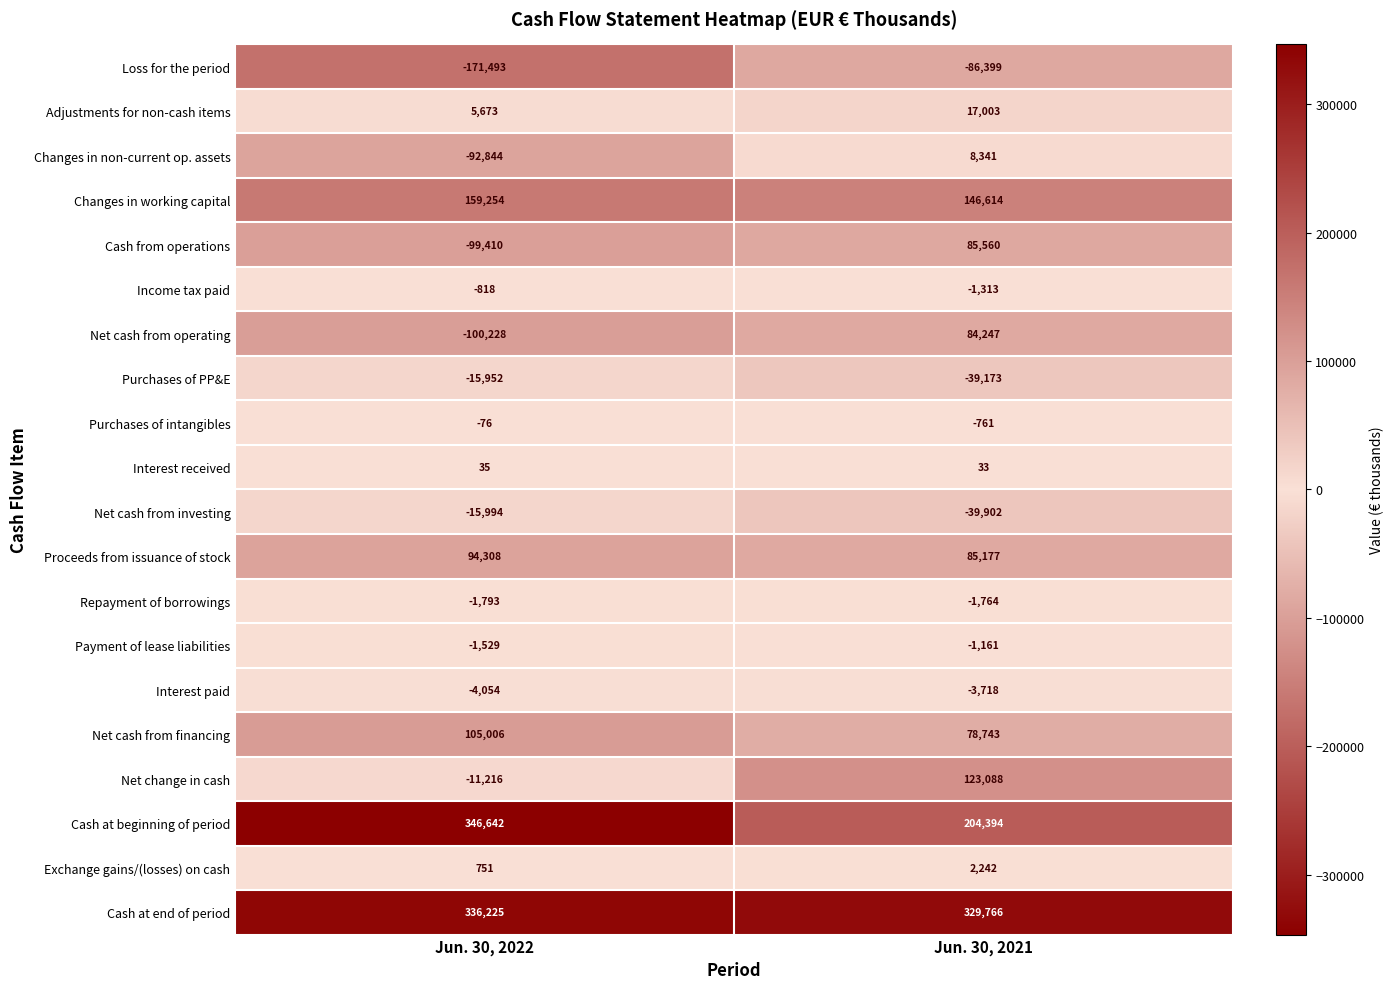

List the series in order of their peak value, lowest first.

Loss for the period, Net cash from investing, Purchases of PP&E, Interest paid, Repayment of borrowings, Payment of lease liabilities, Income tax paid, Purchases of intangibles, Interest received, Exchange gains/(losses) on cash, Changes in non-current op. assets, Adjustments for non-cash items, Net cash from operating, Cash from operations, Proceeds from issuance of stock, Net cash from financing, Net change in cash, Changes in working capital, Cash at end of period, Cash at beginning of period